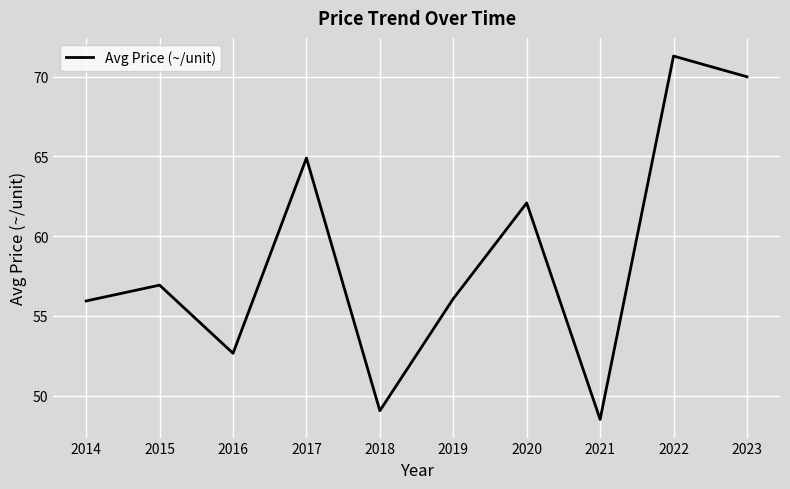

Where is the first local minimum?

2016